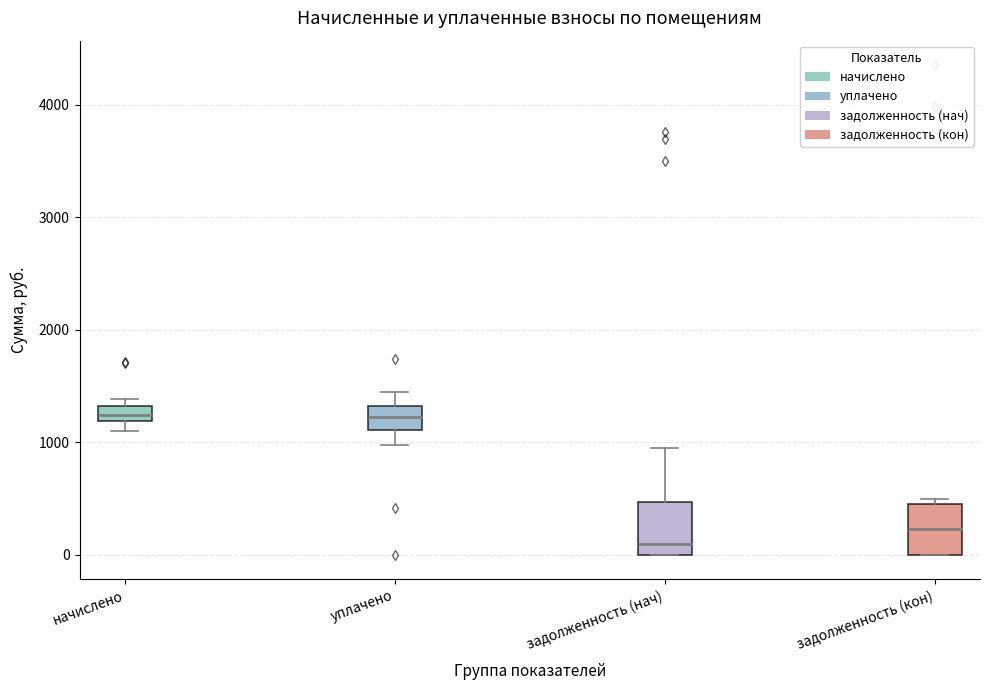

Which box's median line is the lowest?

задолженность (нач)